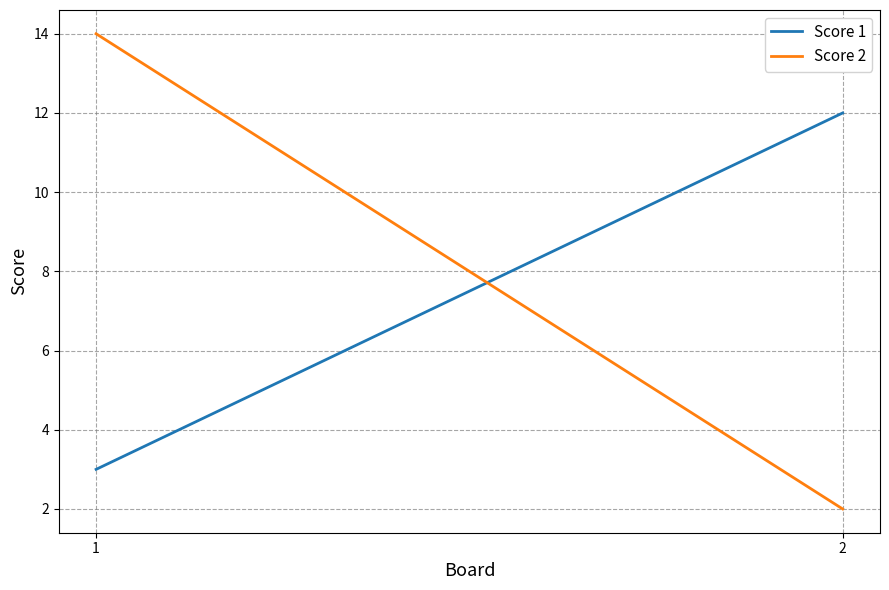

What is the smallest value displayed?

2